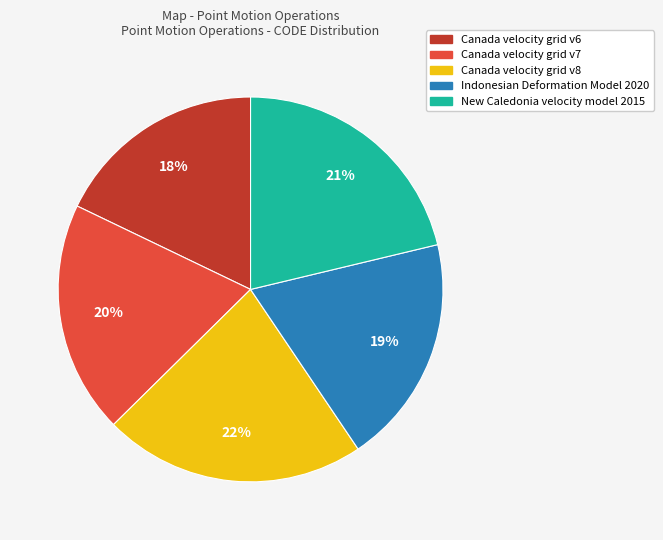

To the nearest percent, what is the difference between the Canada velocity grid v8 and New Caledonia velocity model 2015 slice percentages?

1%